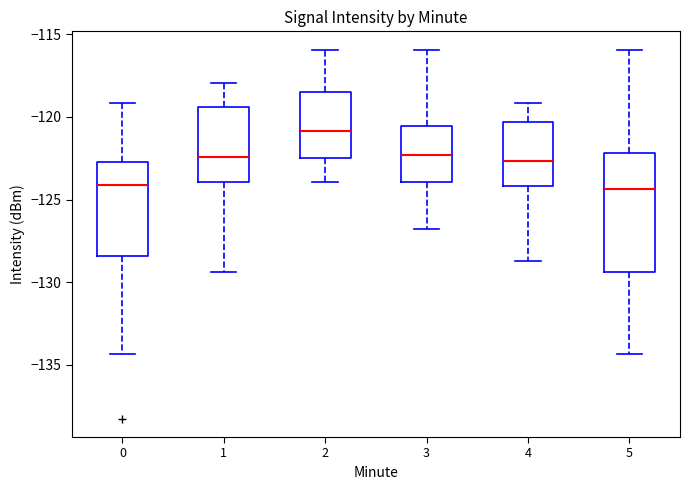

Comparing the boxes themselves (not the whiskers), which one is the tallest?

5